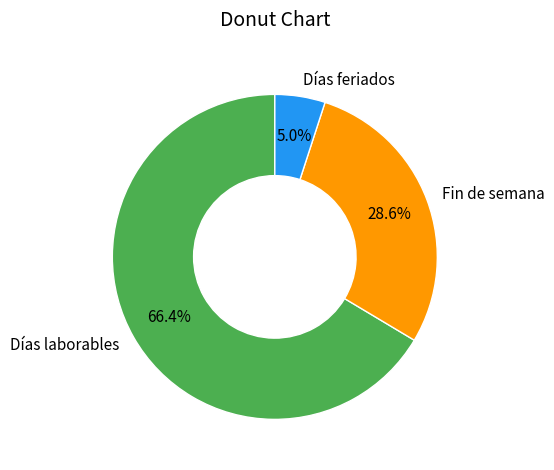

How many segments does this pie chart have?

3